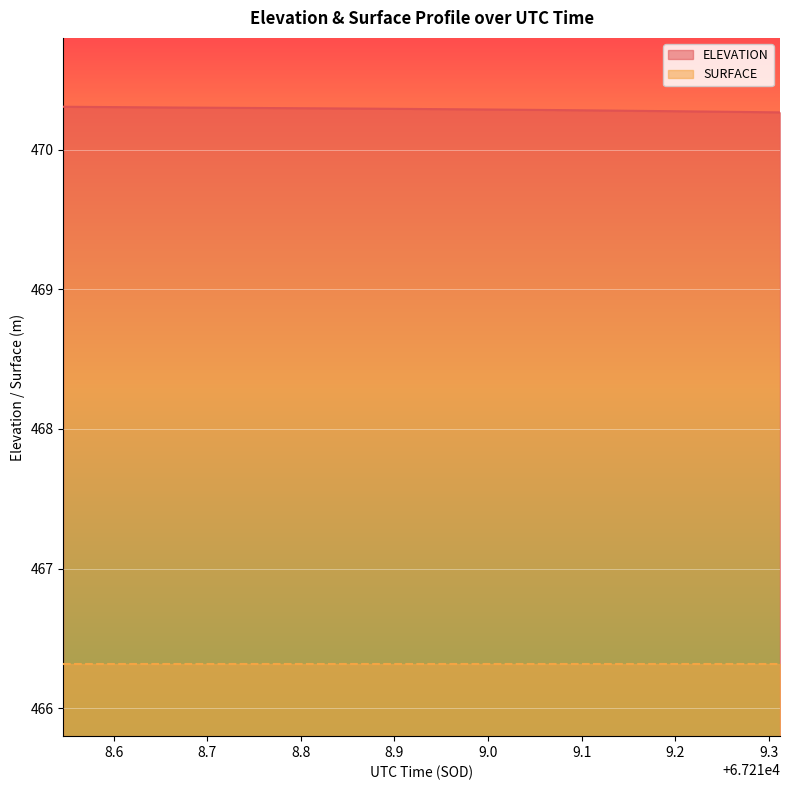

How many distinct data groups are displayed?

2